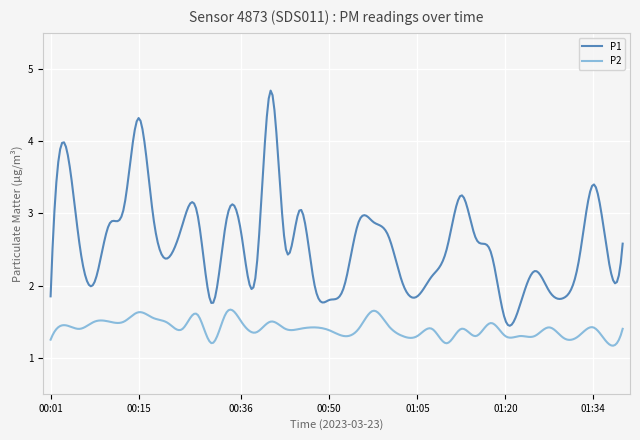

List the series in order of their peak value, highest first.

P1, P2